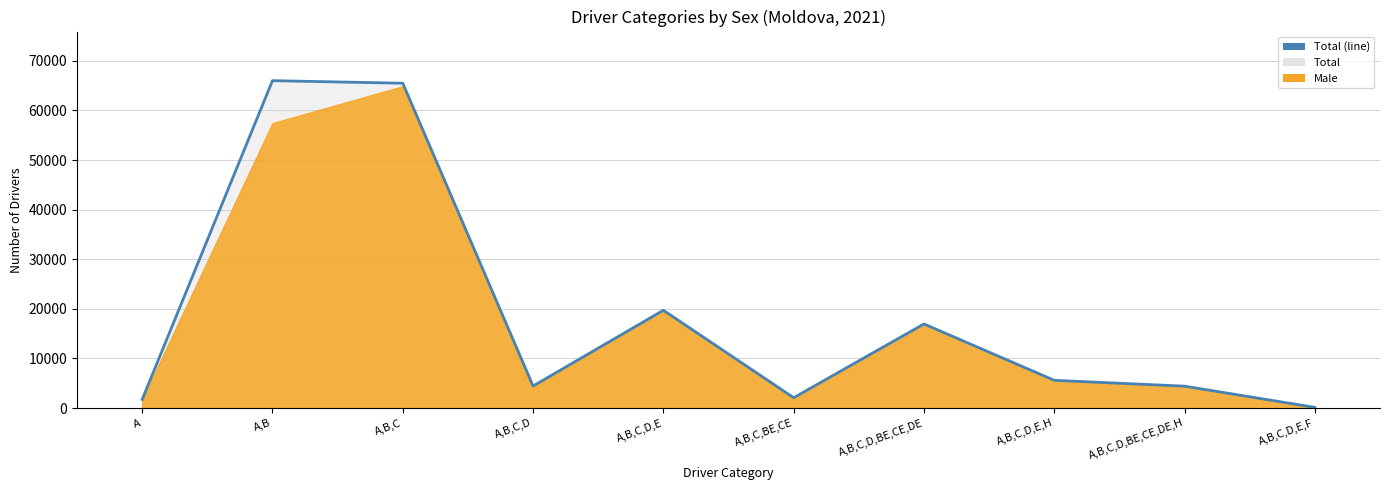

What is the change in value from A,B,C,D,E to A,B,C,D,BE,CE,DE,H?

-15299